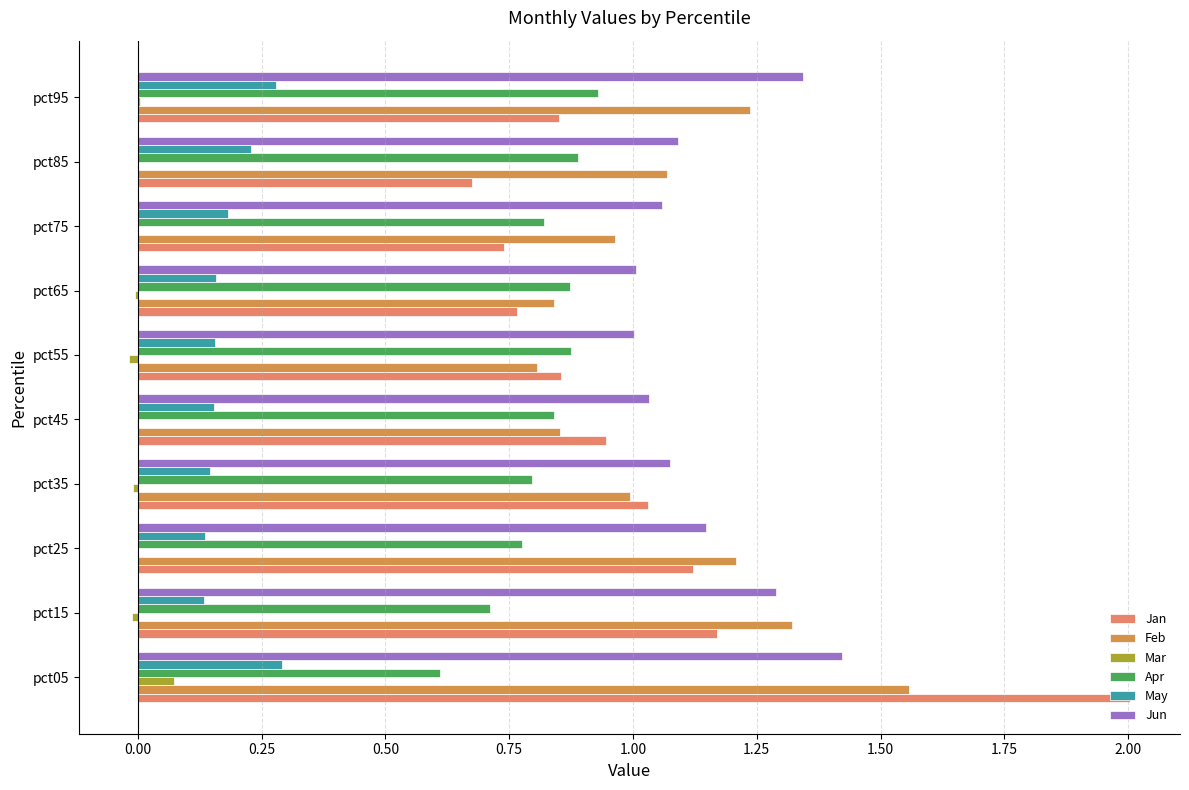

At which category is the sum across all series the highest?

pct05